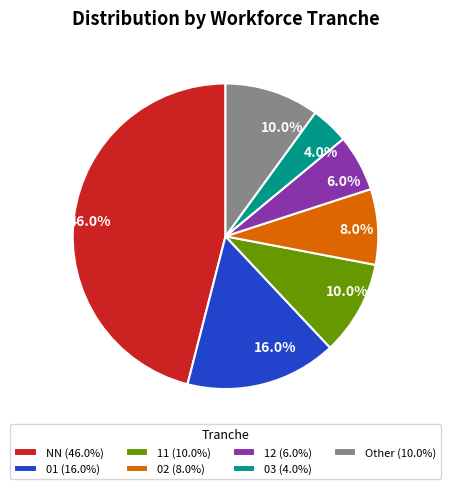

To the nearest percent, what is the difference between the largest and smallest slice percentages?

42%